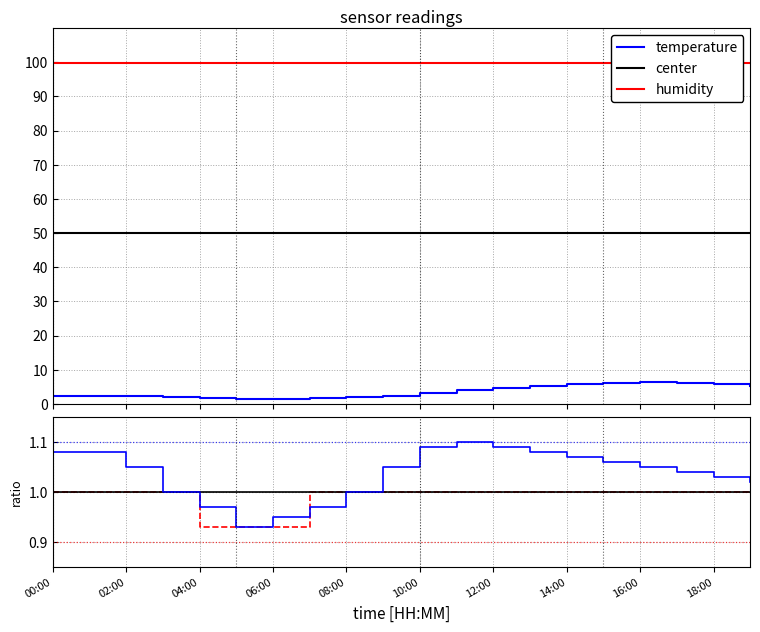

Is it true that center ratio equals 1.0 at 14:00?

True